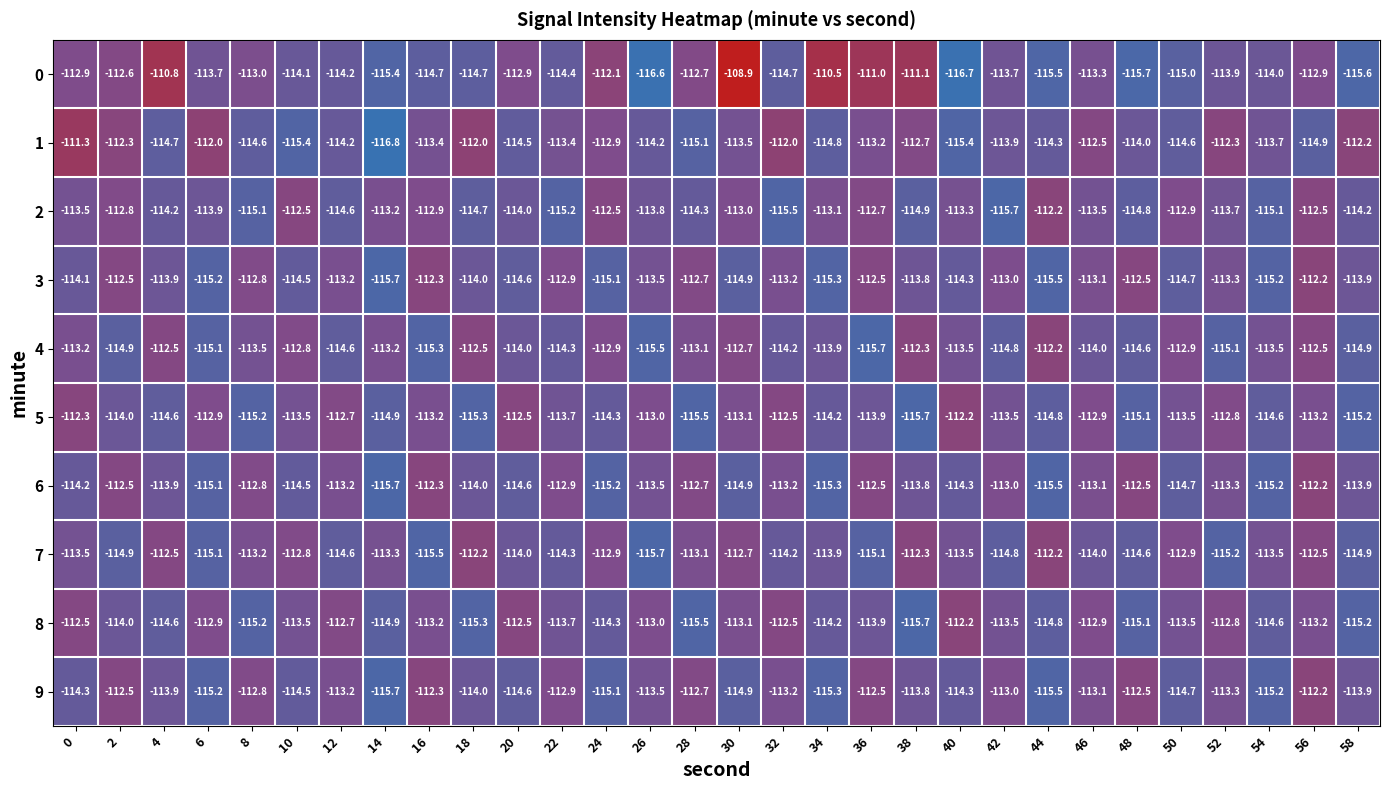

What is the greatest value displayed?

-108.9